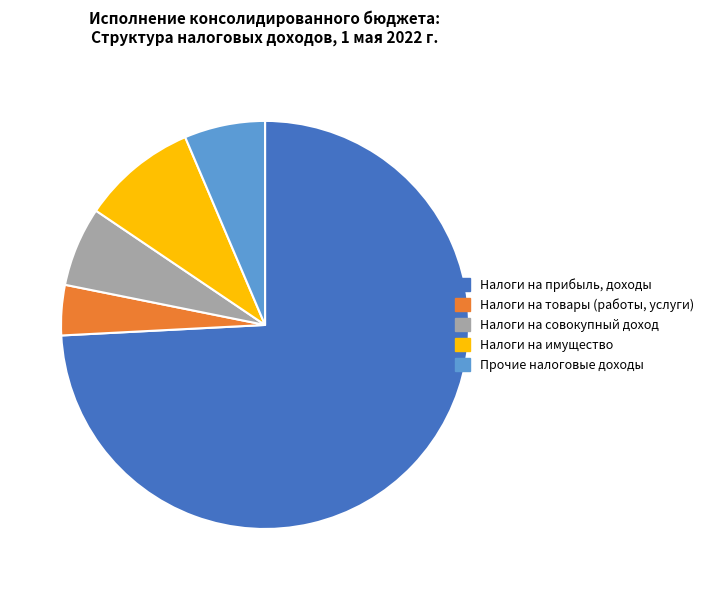

How many slices are in this pie chart?

5